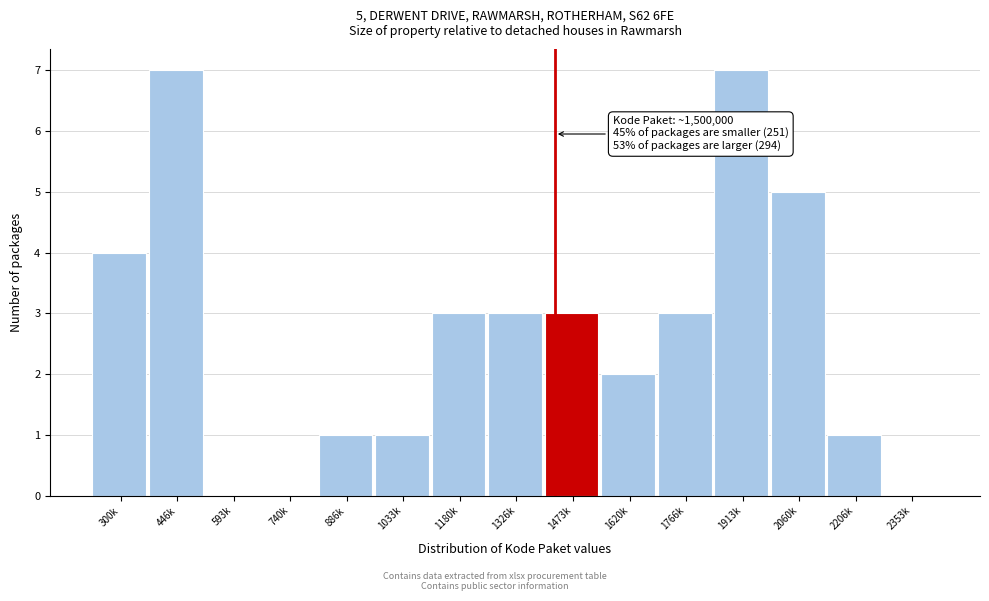

Reading left to right, transcribe all the data shown in this chart.

300k=4	446k=7	593k=0	740k=0	886k=1	1033k=1	1180k=3	1326k=3	1473k=3	1620k=2	1766k=3	1913k=7	2060k=5	2206k=1	2353k=0